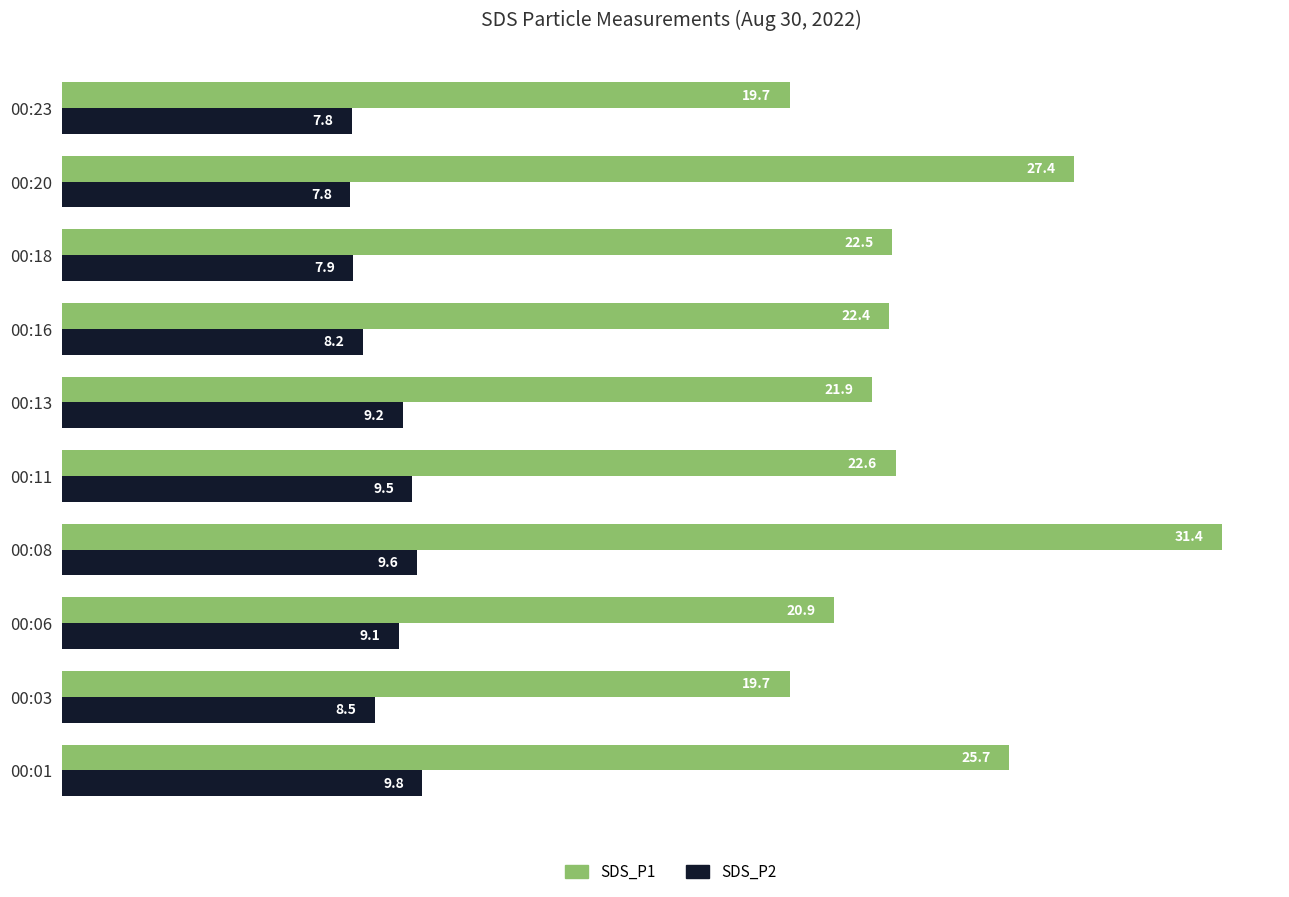

How many data points does each series have?

10